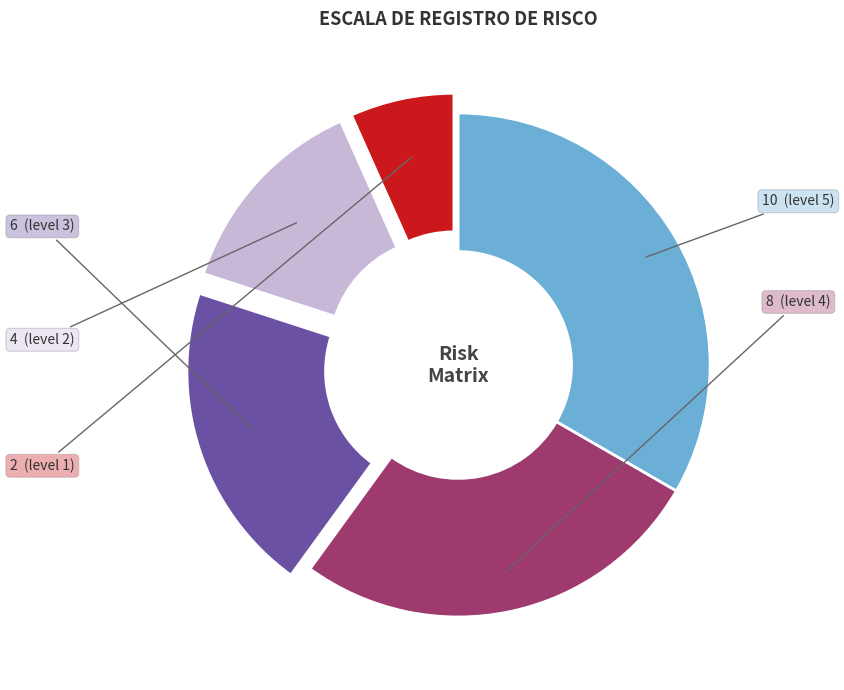

Is there a majority slice in this chart?

No